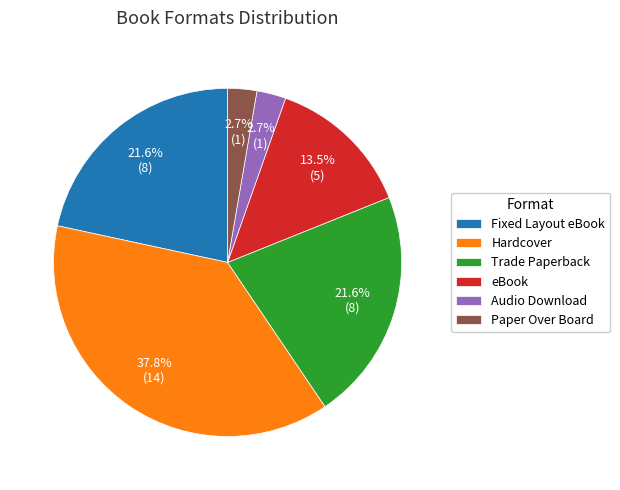

What percentage is the Fixed Layout eBook slice, to the nearest percent?

22%